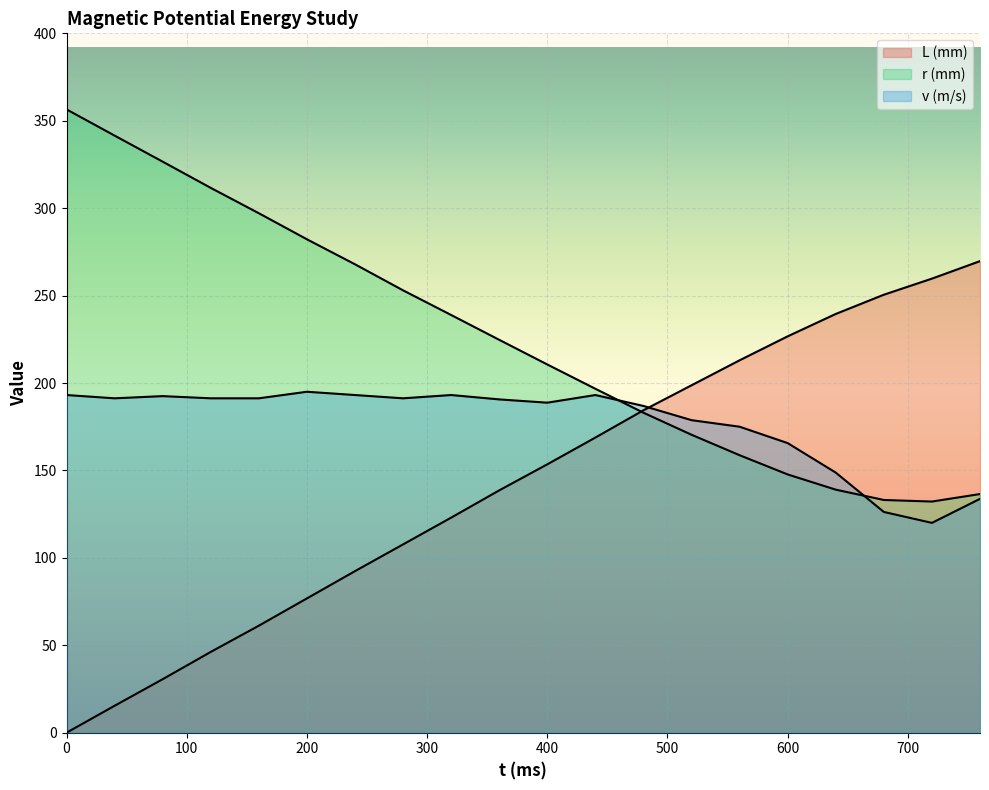

What is the value of the r (mm) point at the 6th from the left?

282.2